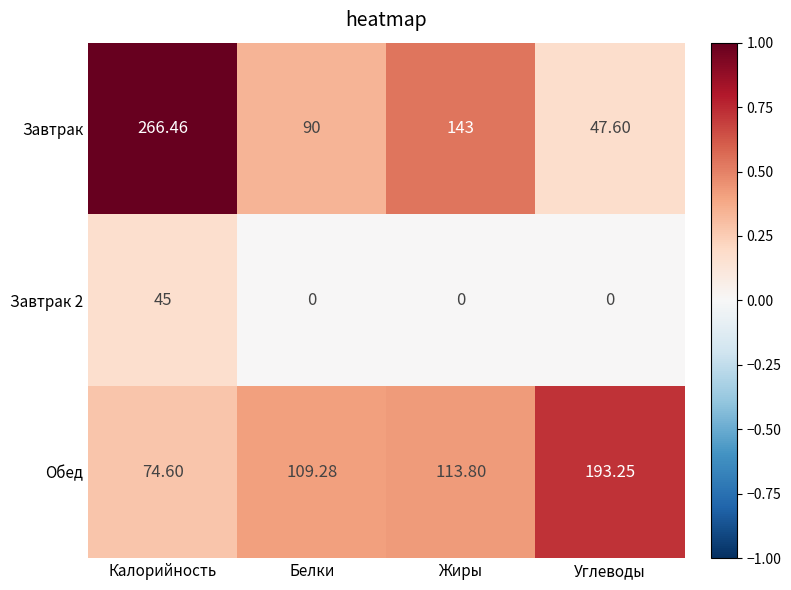

At how many categories does at least one series exceed 0?

4